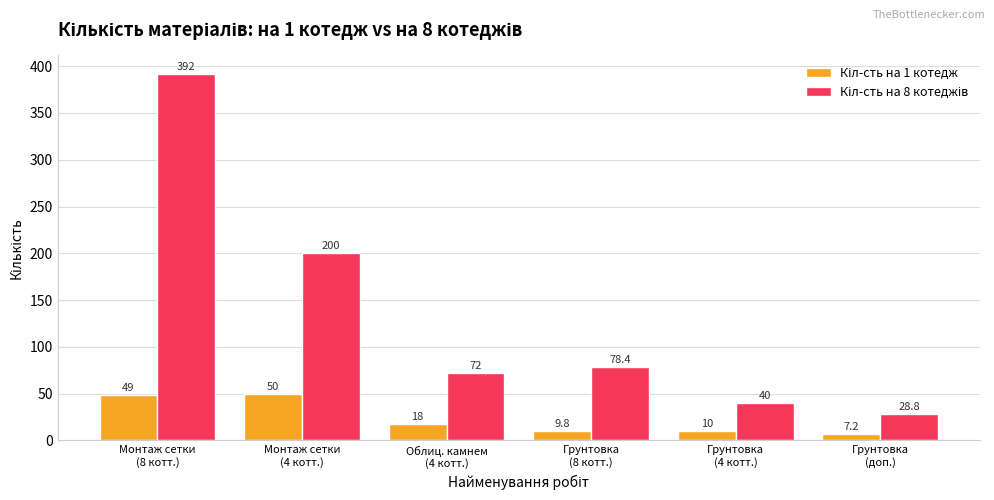

What is the minimum value shown in the chart?

7.2